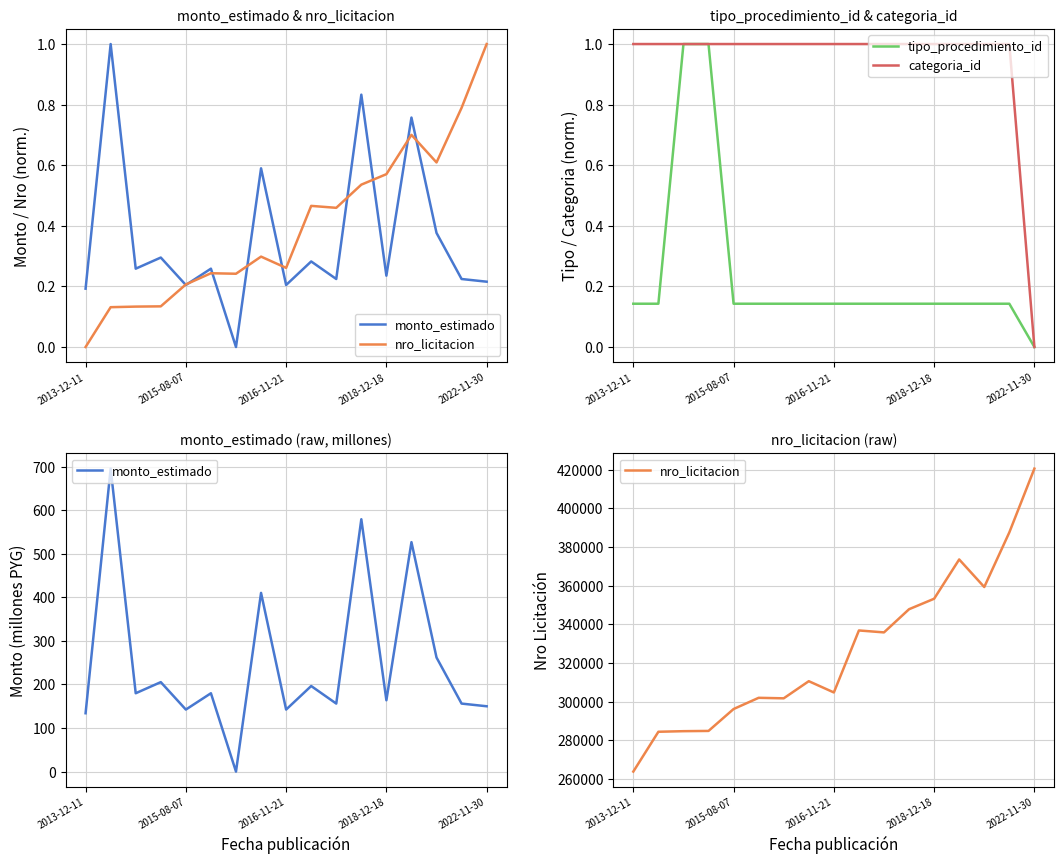

True or false: categoria_id has a value of 1.3 at 2015-08-07.

False